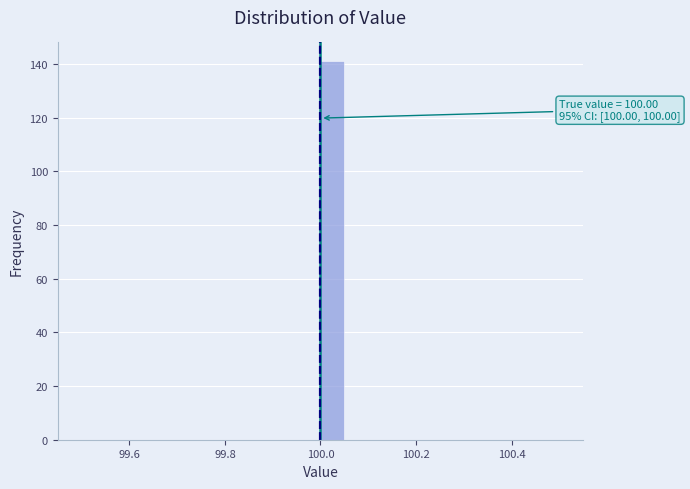

Around what value on the x-axis is the tallest bar? Give the approximate position of its centre, as read against the axis.

100.02